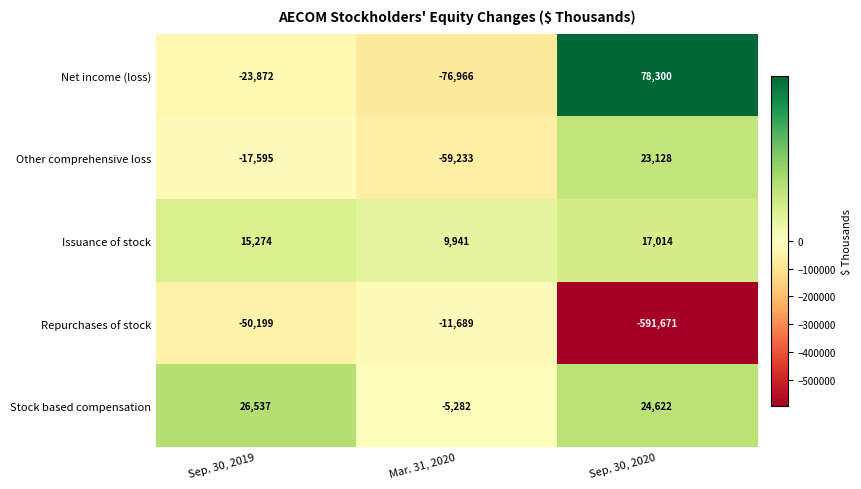

Is it true that Repurchases of stock equals -1000086 at Sep. 30, 2020?

False